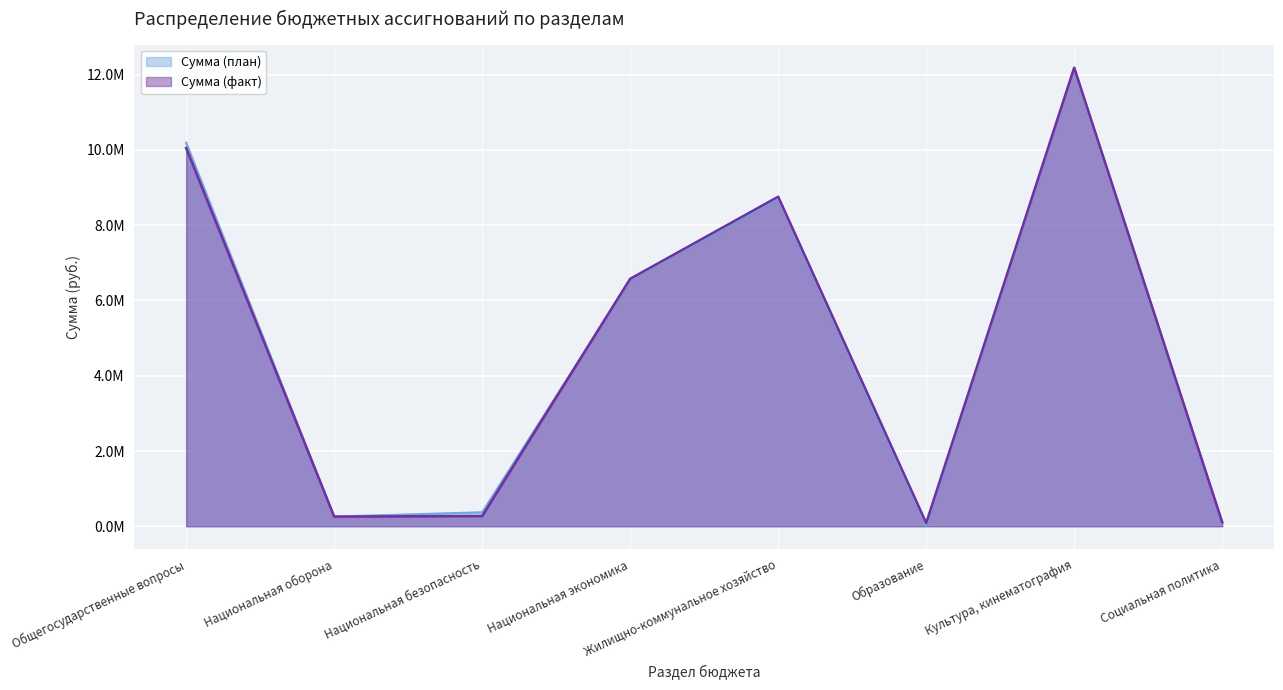

Which has a higher value, Национальная оборона or Социальная политика?

Национальная оборона